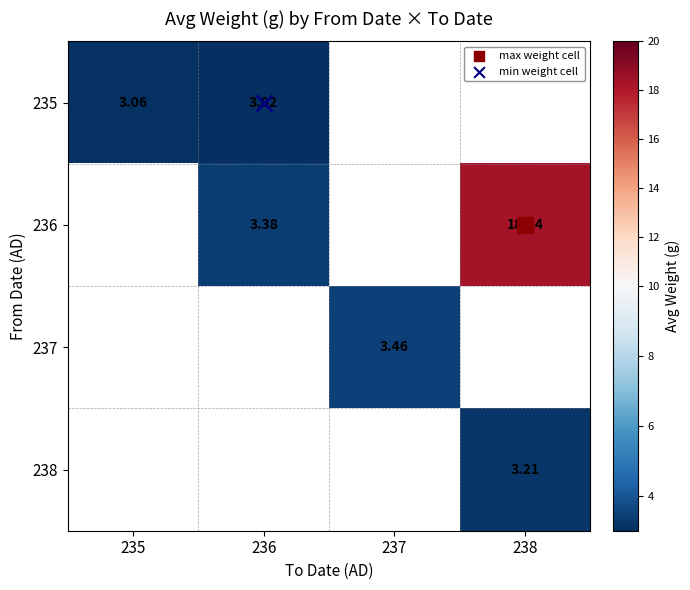

At which category does the chart reach its peak across all series?

238